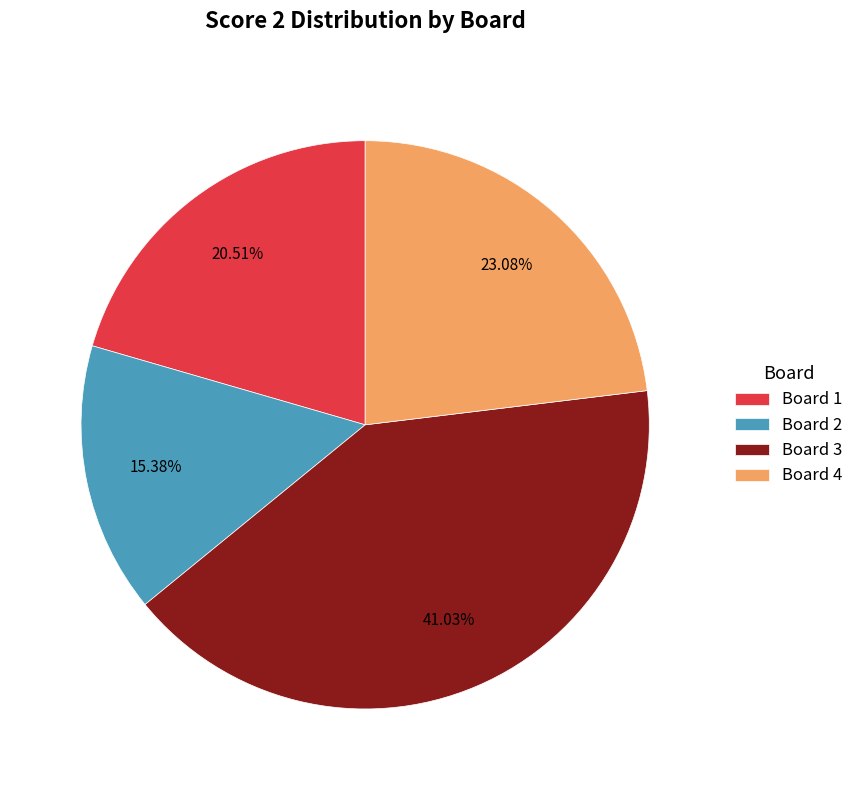

How many segments does this pie chart have?

4